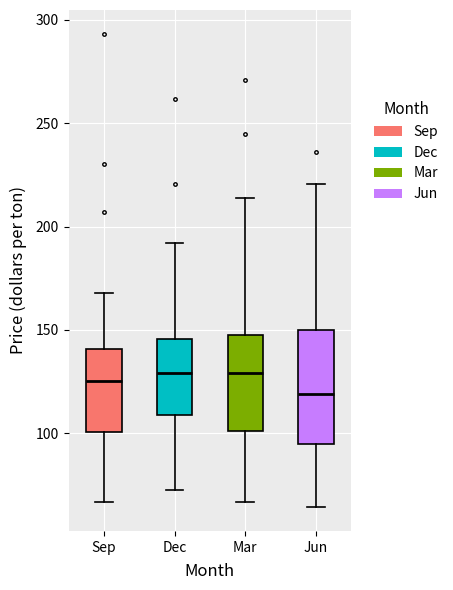

Where does the upper whisker of the box for Jun end on the y-axis? The values are not printed on the chart, so give them approximately, as read against the axis.

220